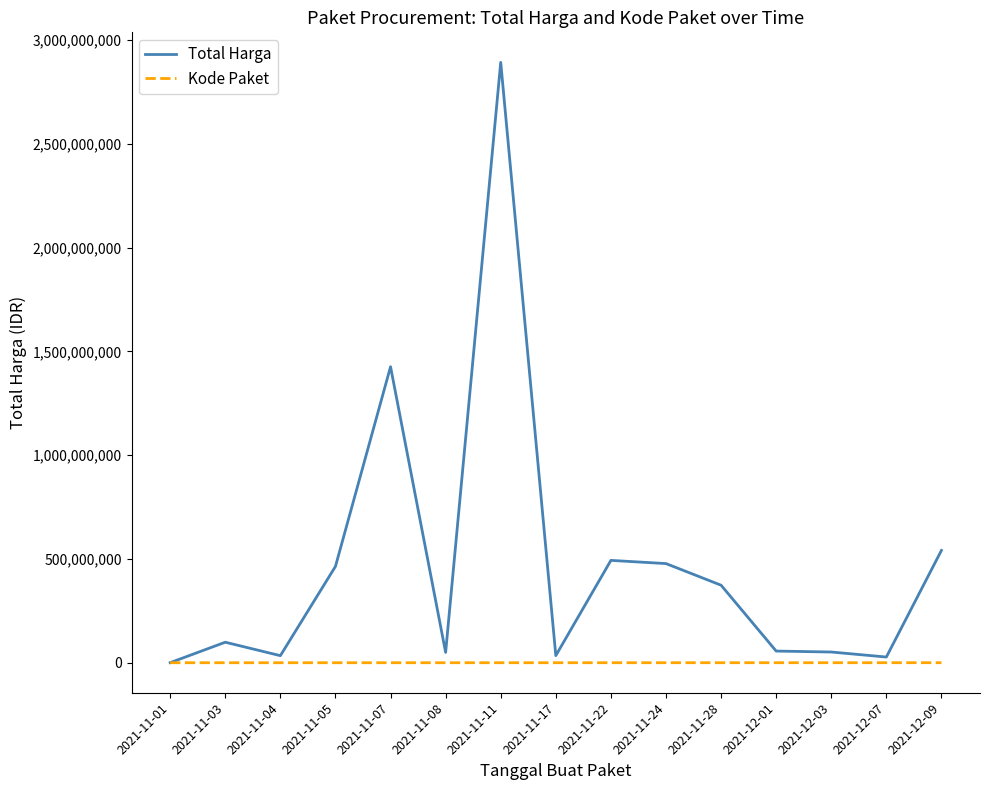

What is the difference between the Kode Paket values at 2021-12-09 and 2021-11-28?

48716